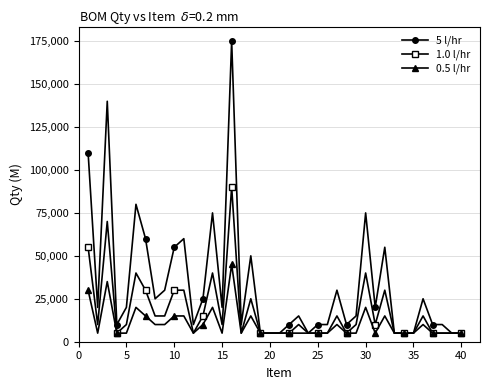

What is the greatest value displayed?

175000